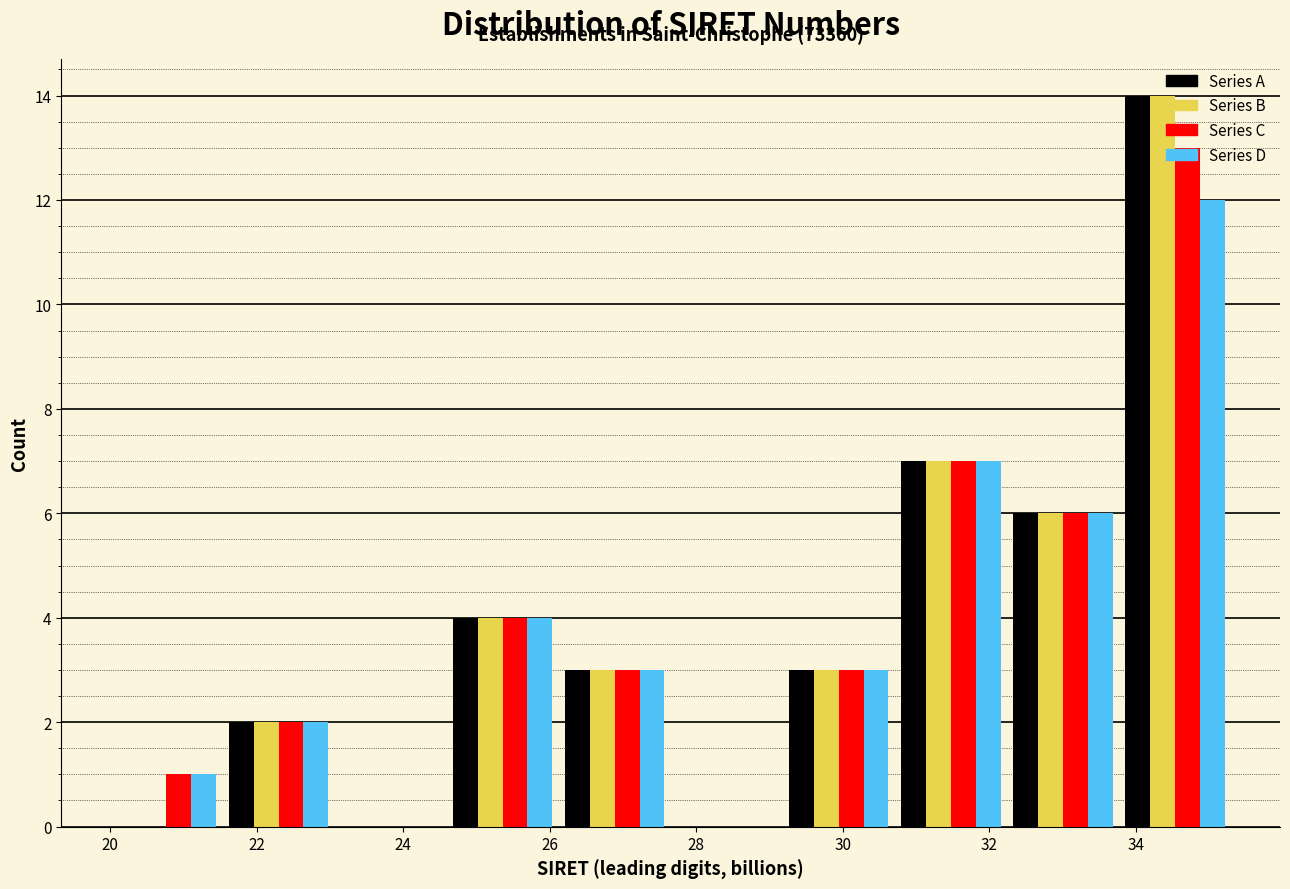

In the Series C series, which range on the x-axis has the tallest bar?

33.8 to 35.4